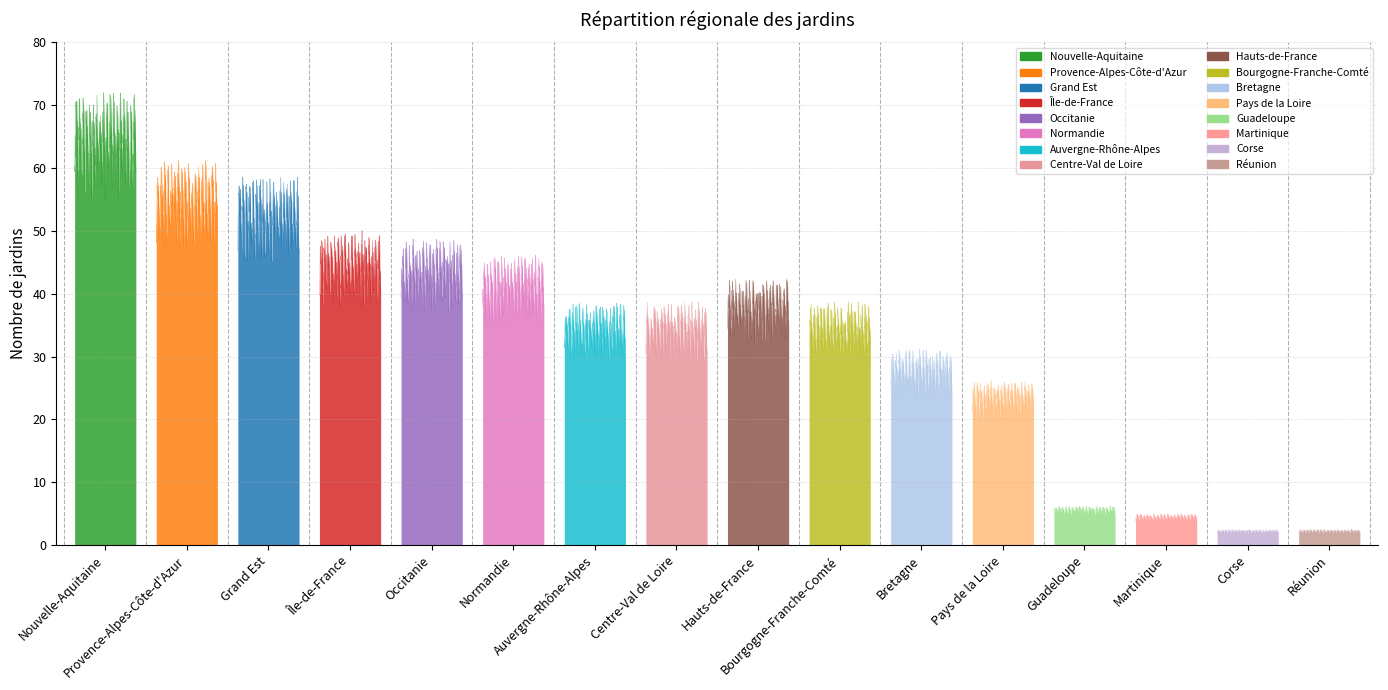

Which category has the lowest value across all series?

Corse